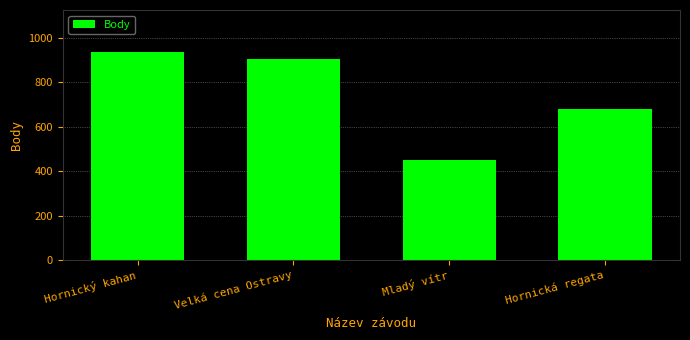

Reading right to left, transcribe all the data shown in this chart.

Hornická regata=678	Mladý vítr=452	Velká cena Ostravy=904	Hornický kahan=938